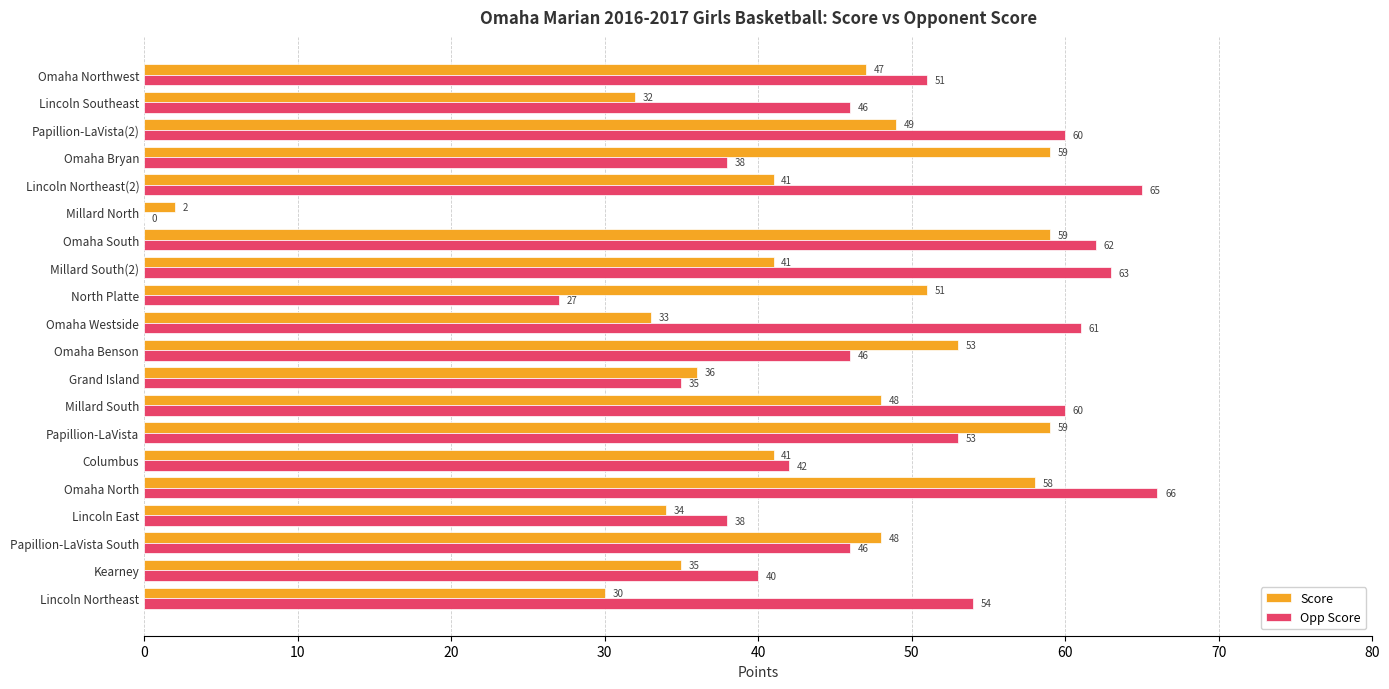

Count the number of categories in the chart.

20